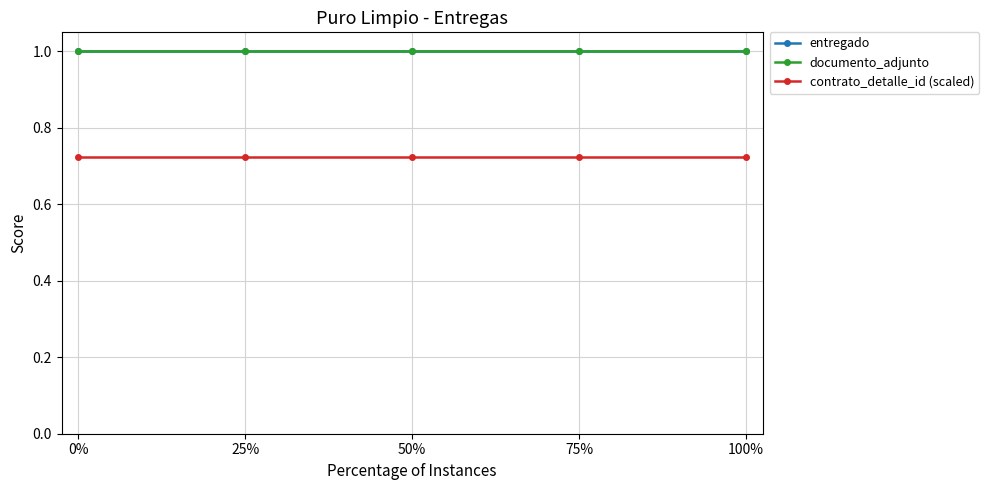

Which series has the largest range (max minus min)?

entregado